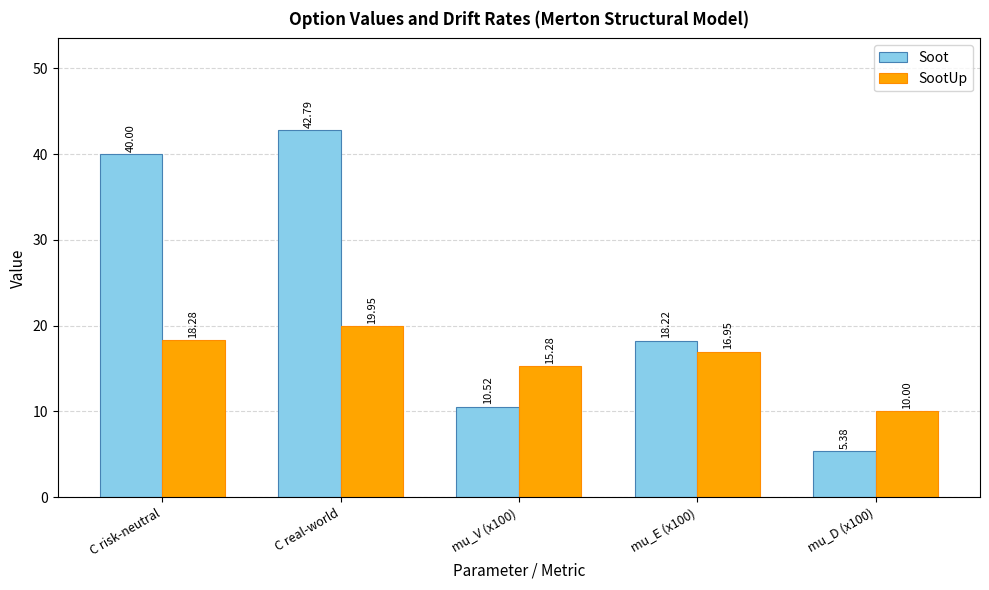

True or false: SootUp has a value of 4.2 at mu_E (x100).

False